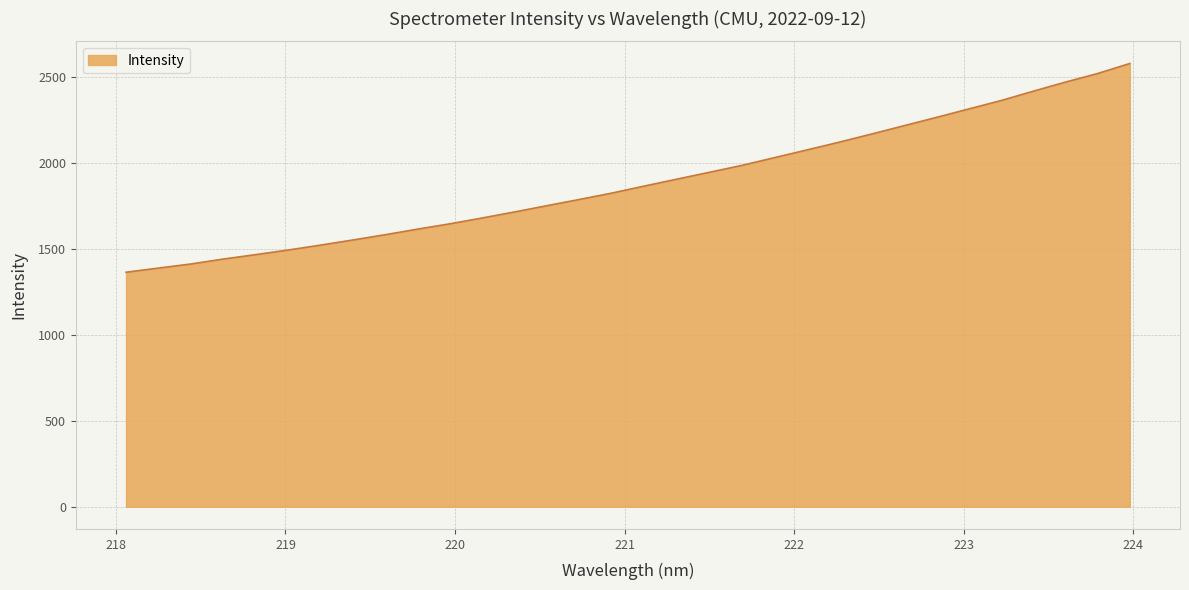

What is the smallest value displayed?

1363.8